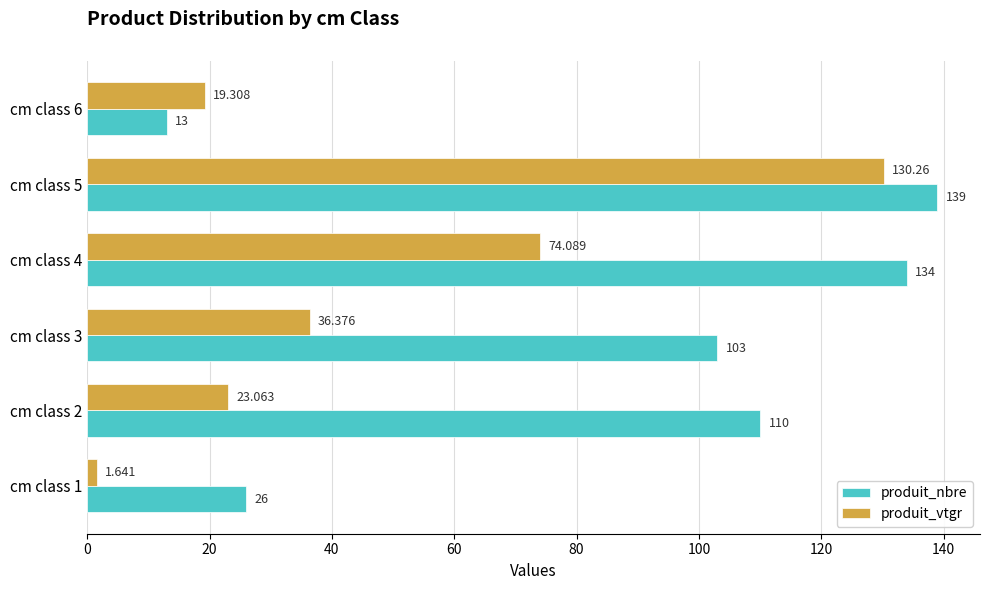

Where is produit_vtgr nearest to the value 65?

cm class 4